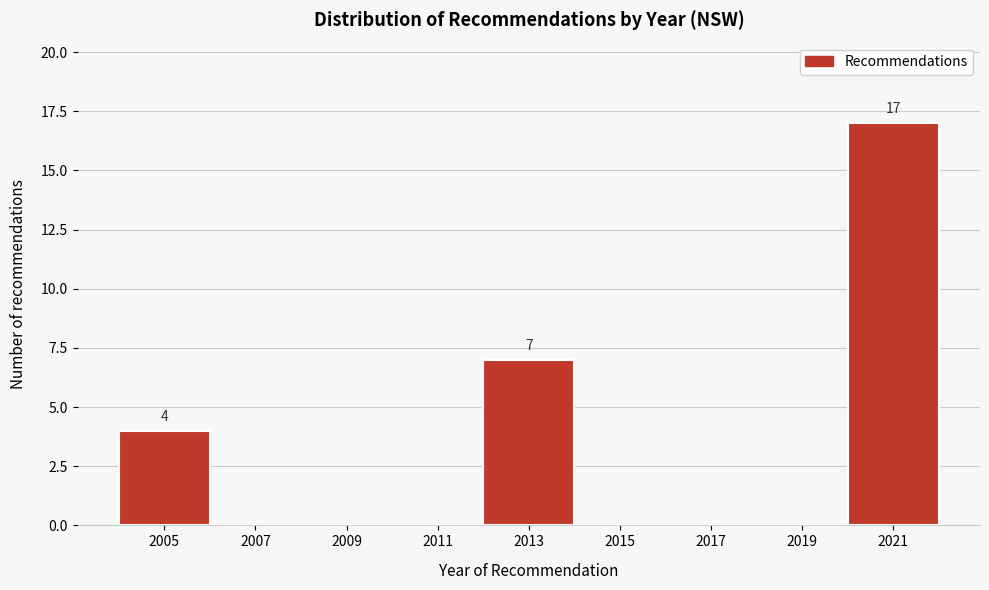

What is the greatest value displayed?

17